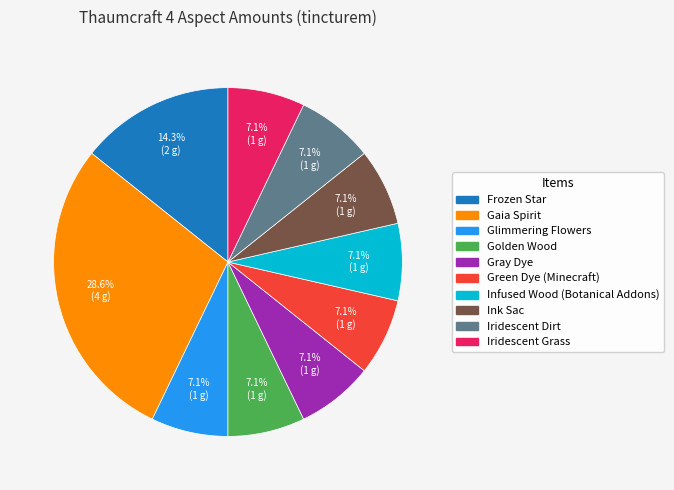

How many slices are in this pie chart?

10